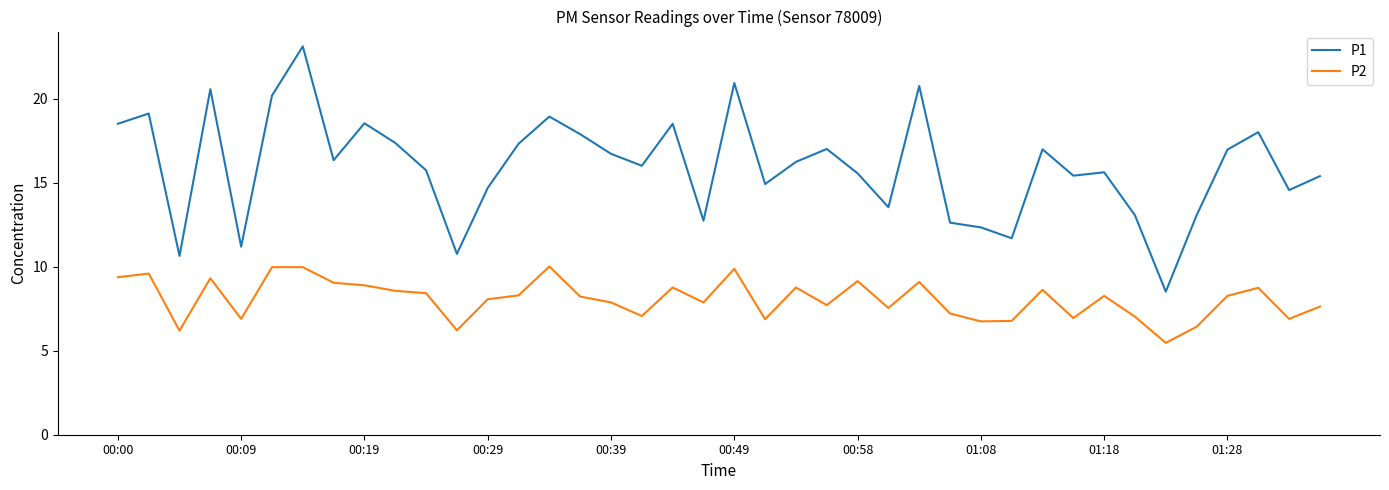

True or false: P1 and P2 cross at least once.

False